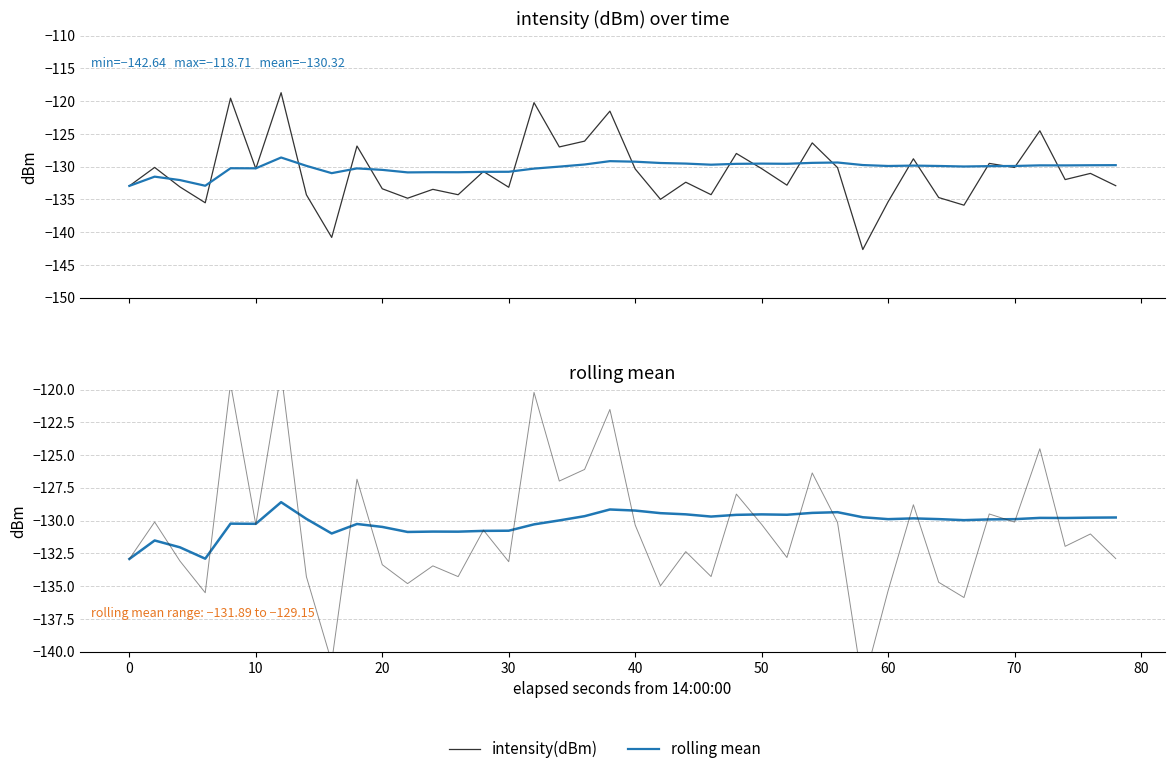

Is the value of rolling mean at 38 greater than the value of intensity(dBm) at 39?

Yes